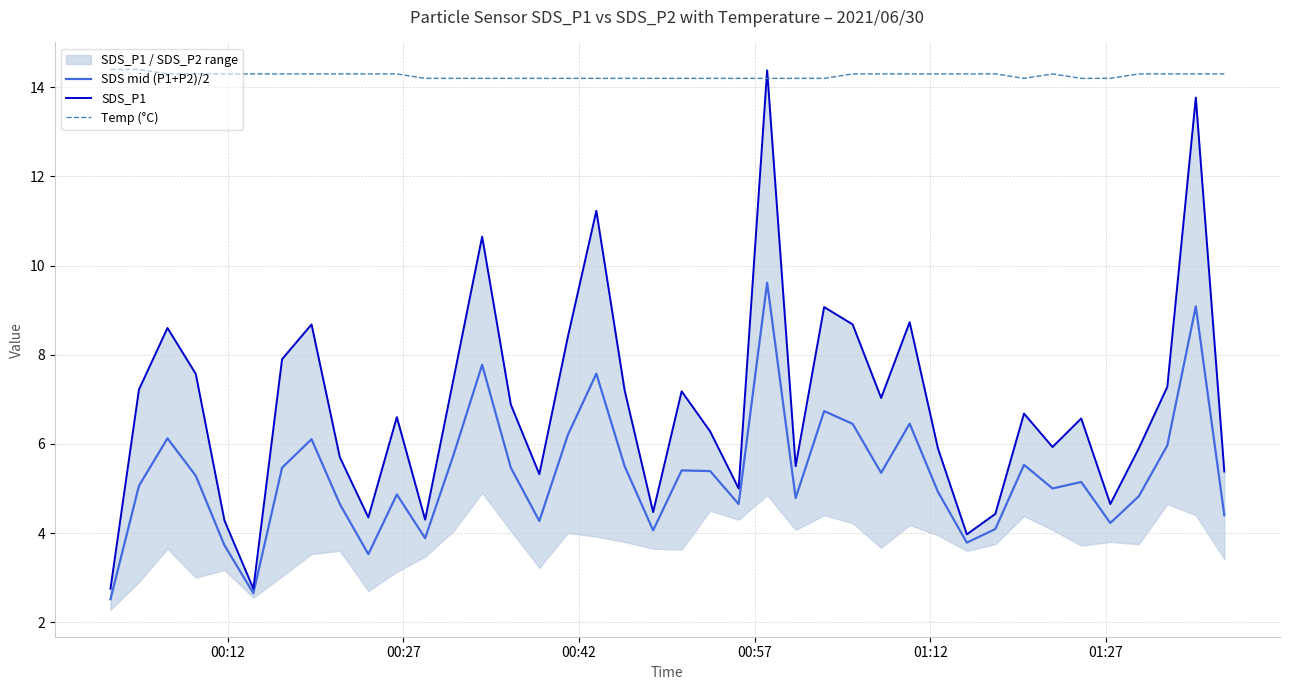

True or false: SDS mid (P1+P2)/2 and Temp (°C) intersect in this chart.

False